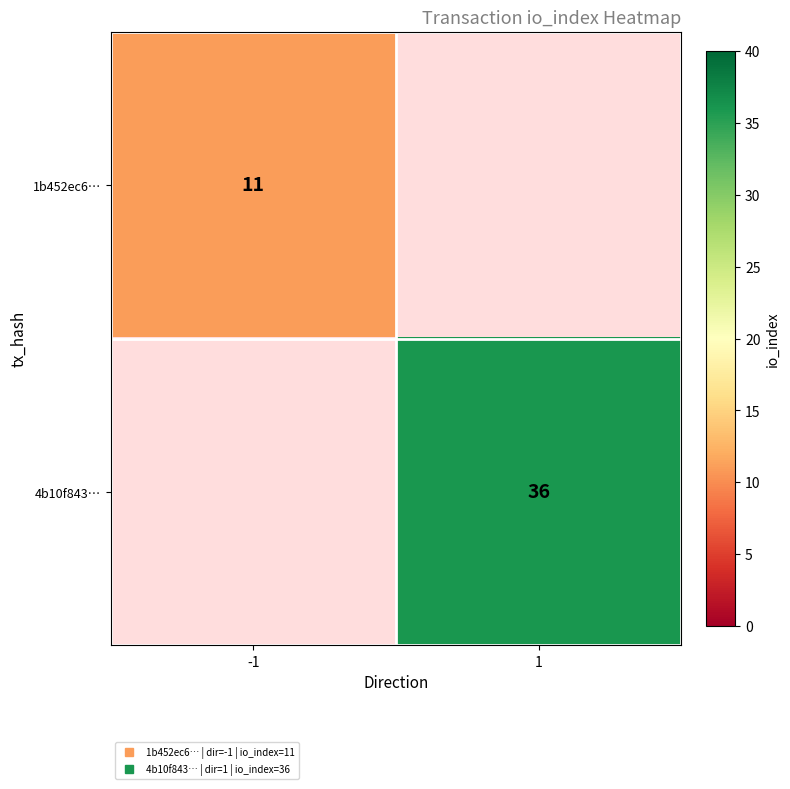

Read the 4b10f843… value at 1.

36